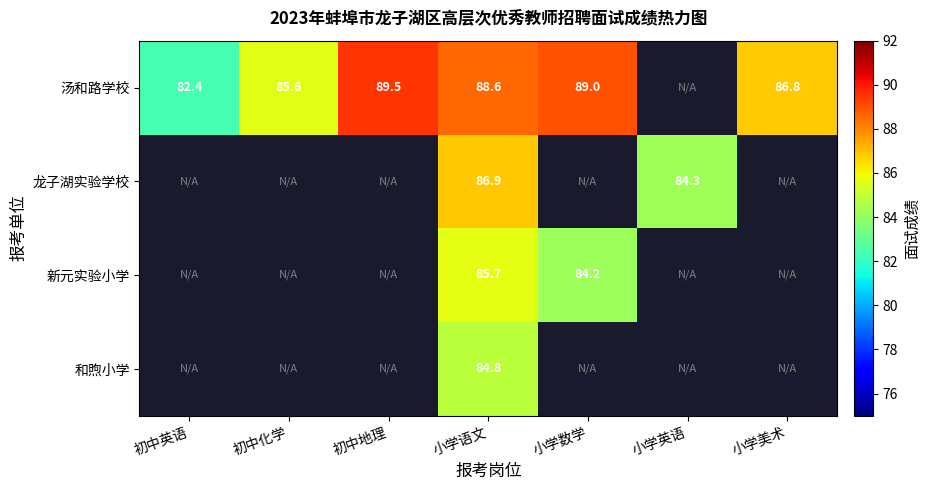

How many values in the 和煦小学 series exceed 84?

1